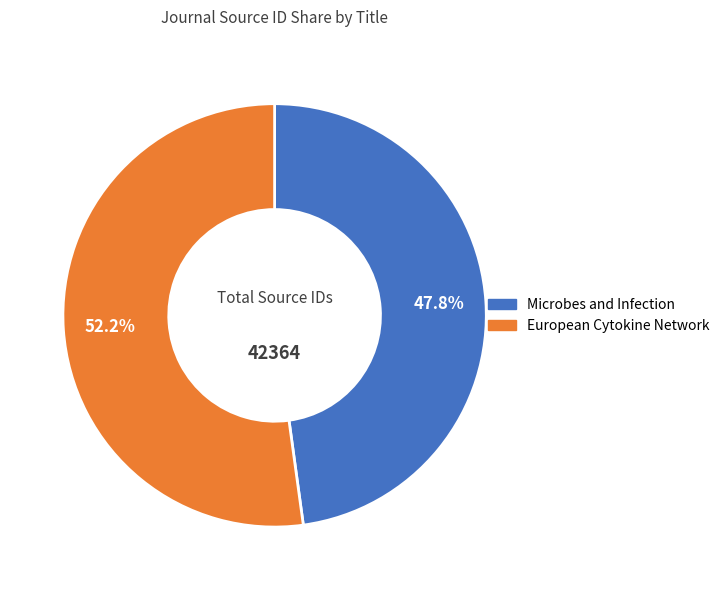

How many slices are in this pie chart?

2